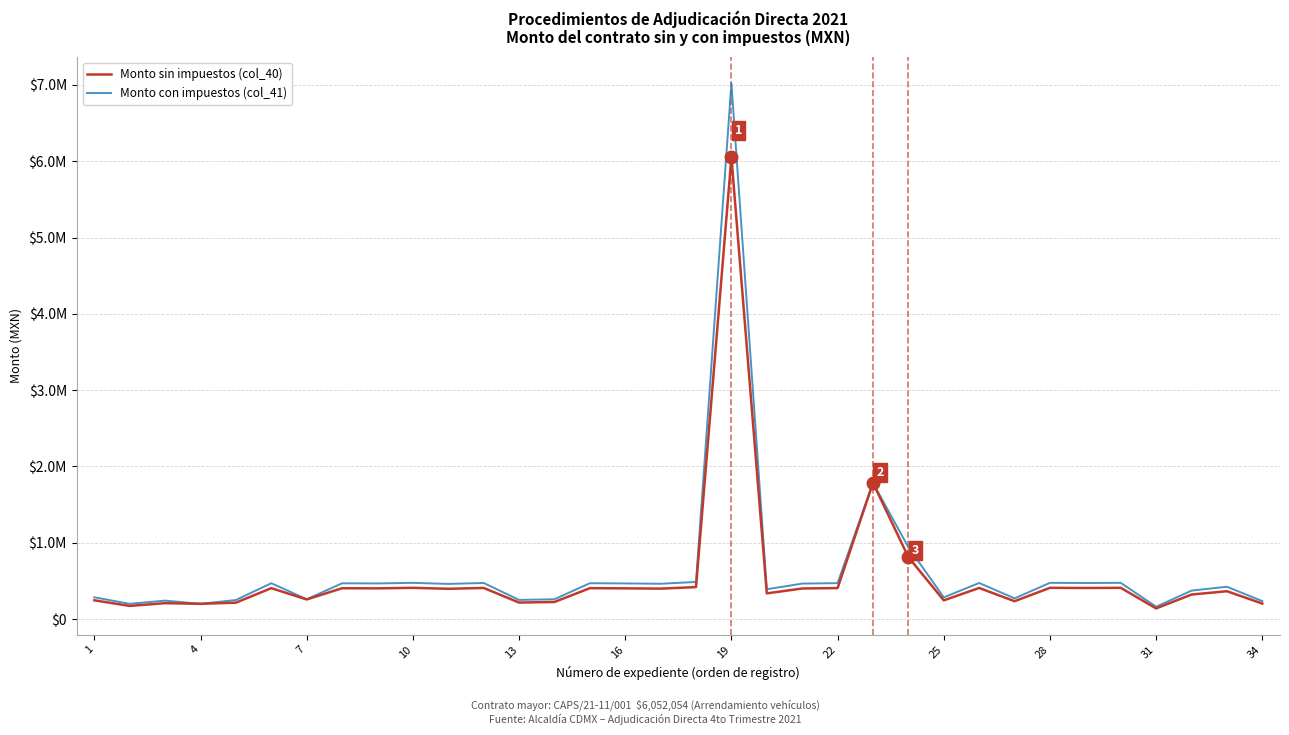

True or false: Monto con impuestos (col_41) and Monto sin impuestos (col_40) intersect in this chart.

False